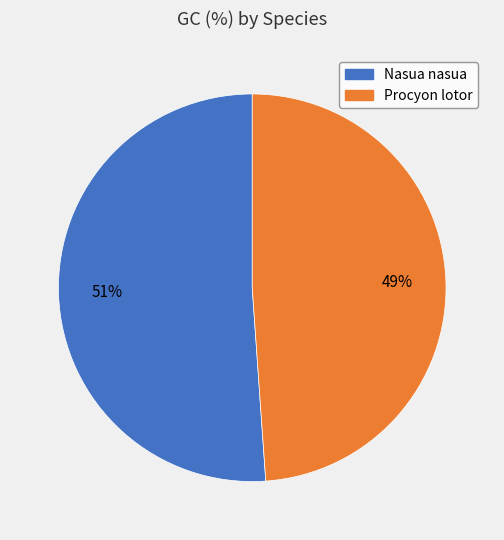

Is the sum of Procyon lotor and Nasua nasua greater than half?

Yes